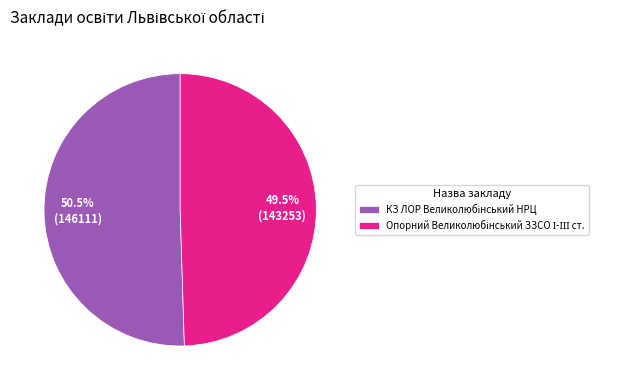

Is there a majority slice in this chart?

Yes